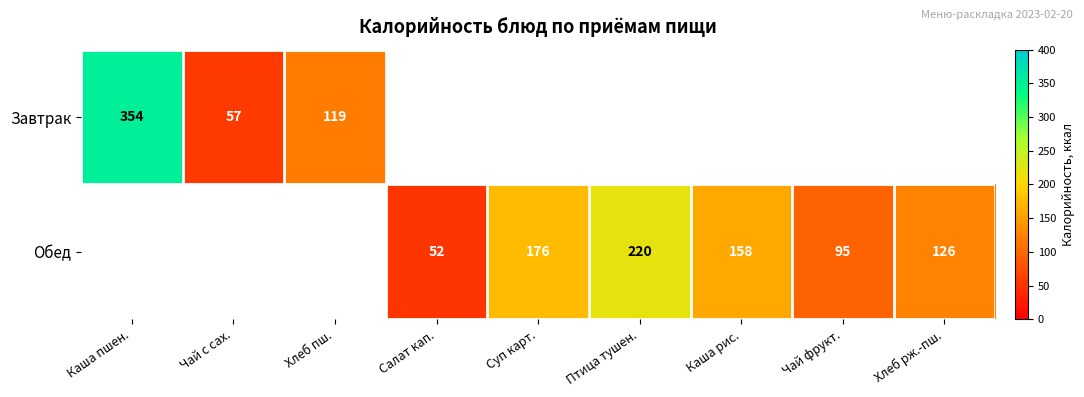

At how many categories does at least one series exceed 63?

7